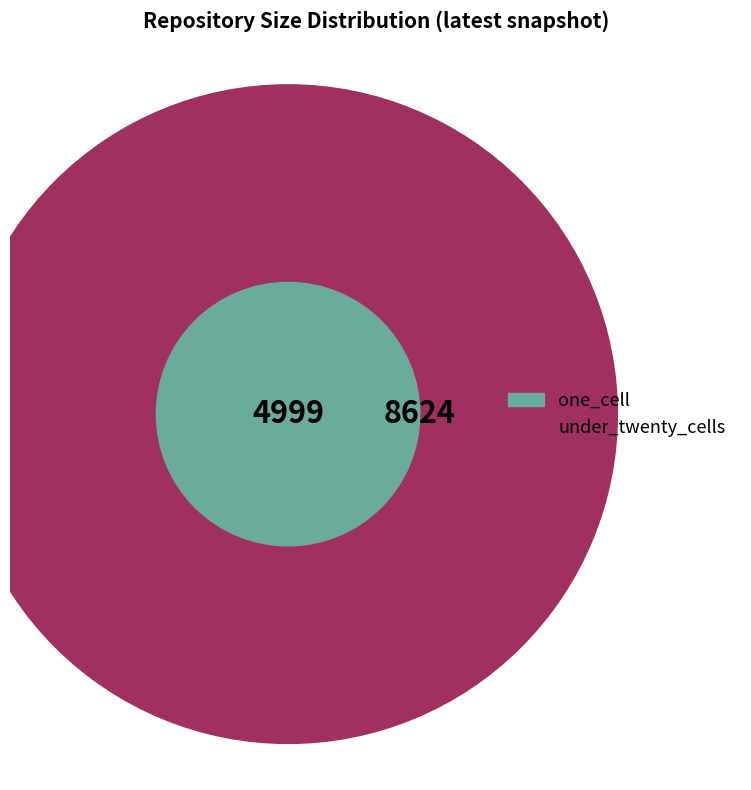

Is there any slice that represents more than half of the pie?

No